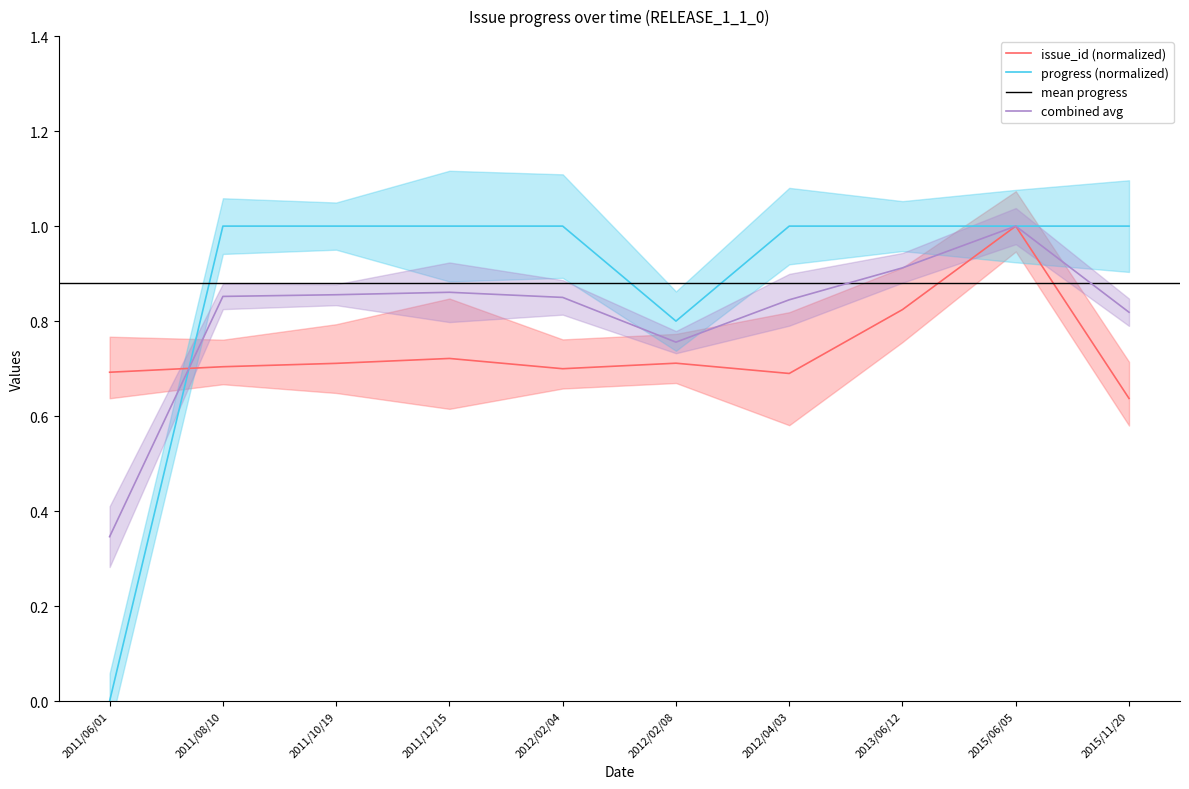

True or false: progress has a value of 0.8 at 2012/02/08.

True